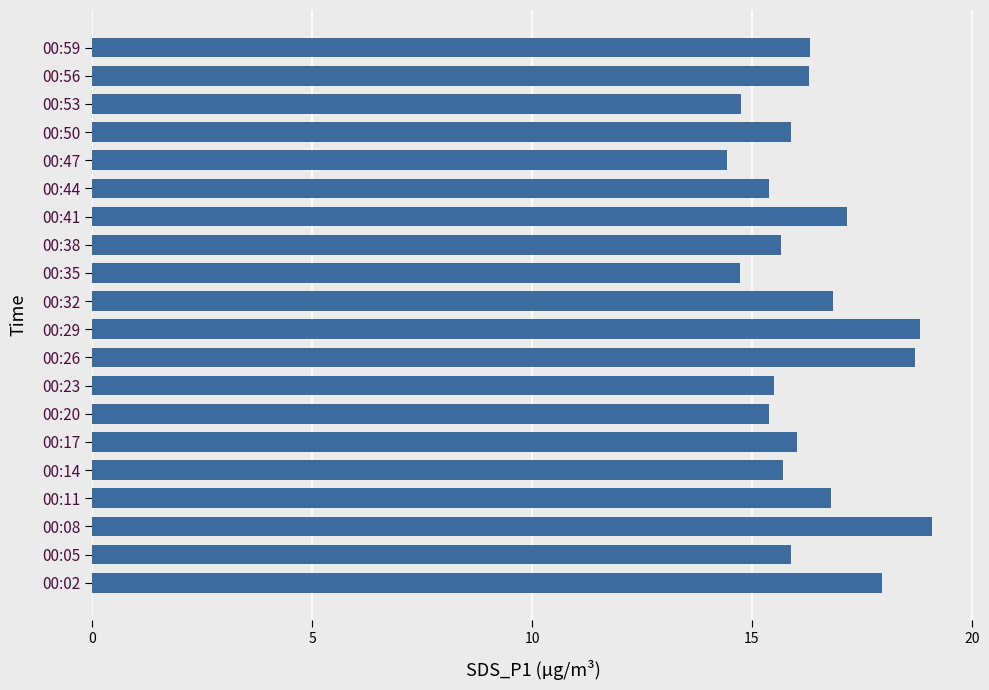

What is the sum of all values?

327.3